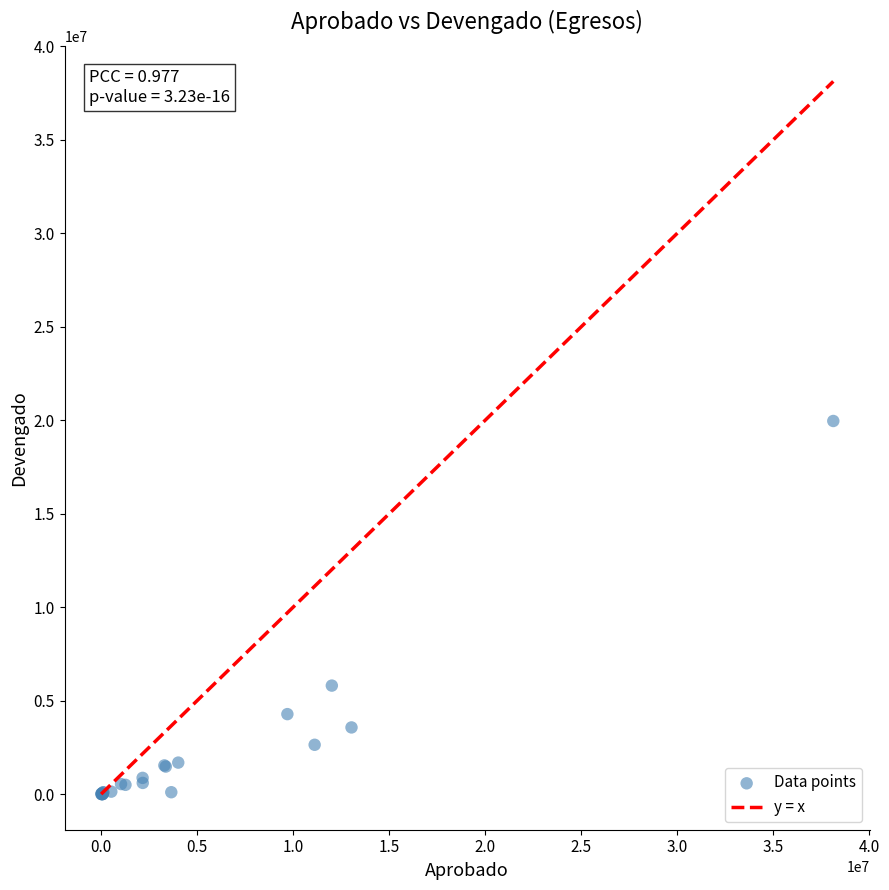

What Y value in the scatter plot is closest to 9980099?

5804321.3